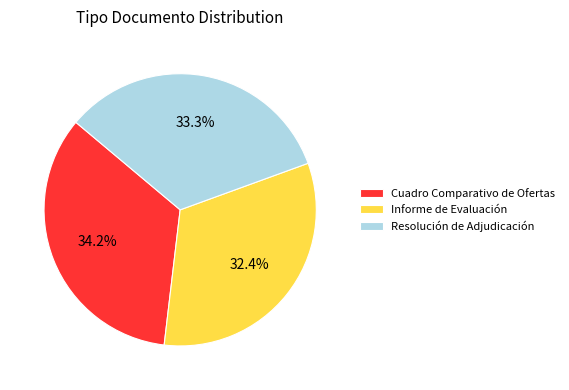

Is it true that Cuadro Comparativo de Ofertas is 34% of the pie?

True